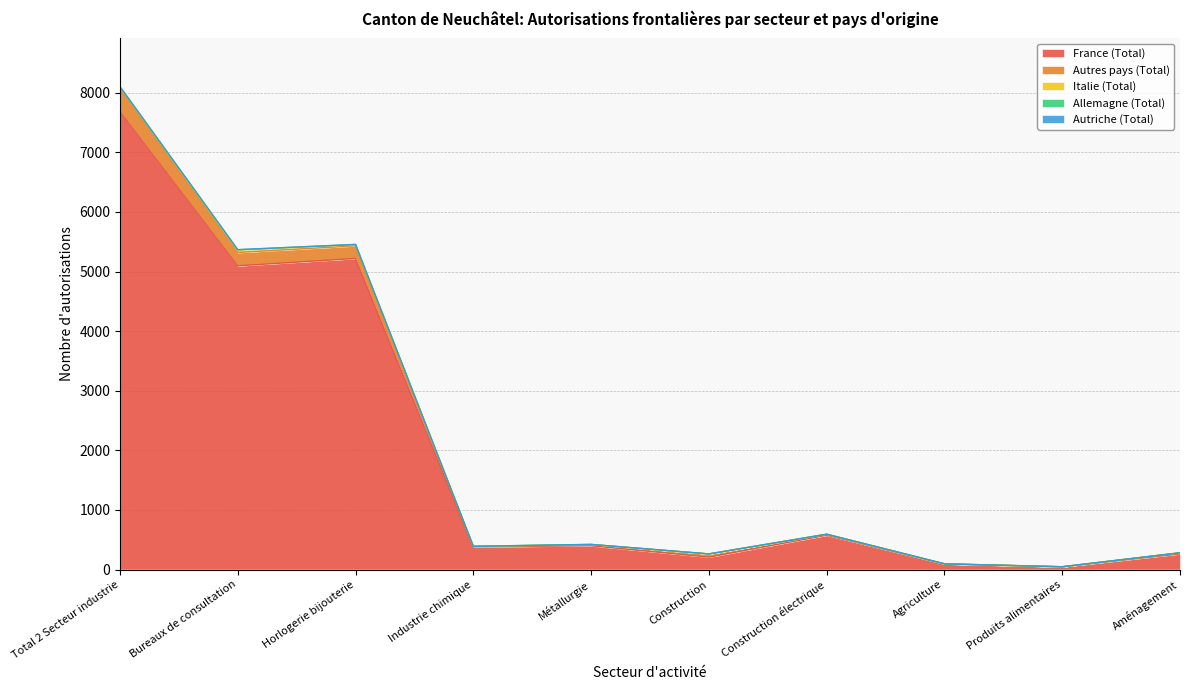

At which category is the sum across all series the highest?

Total 2 Secteur industrie